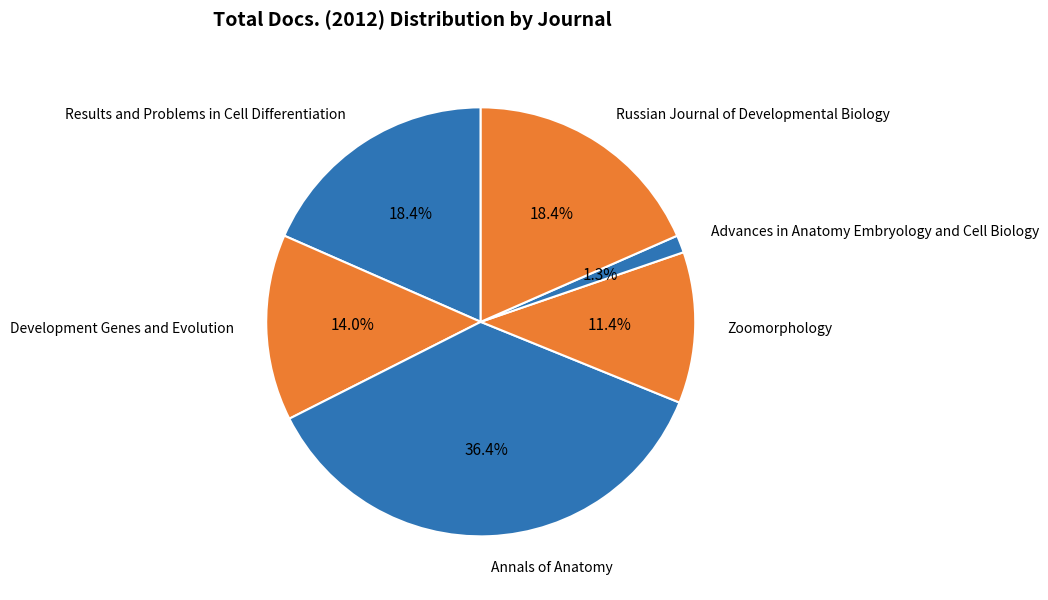

What percentage is NOT represented by Annals of Anatomy?

63.6%